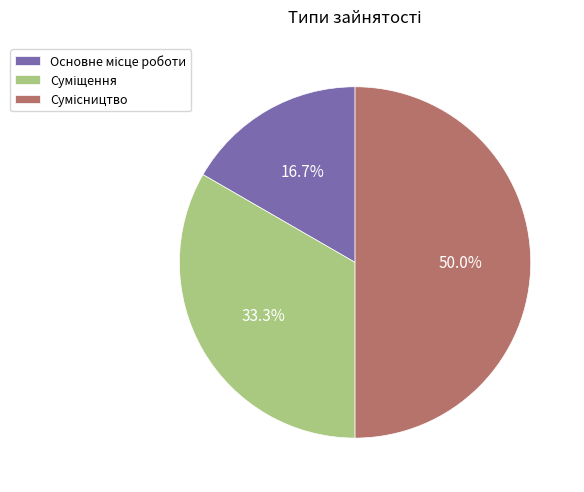

Count the number of slices in the pie.

3